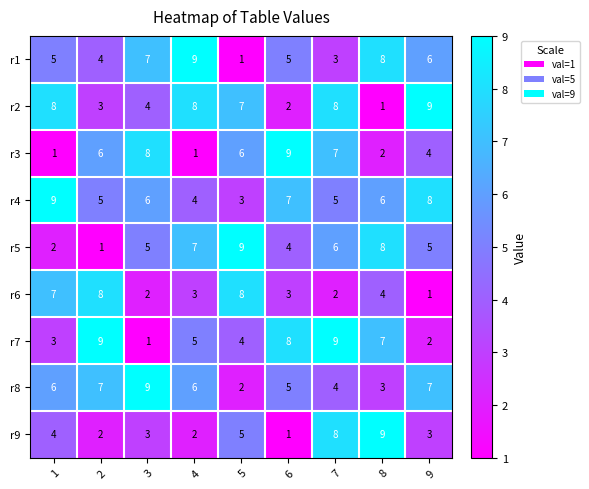

The r6 series shows 8 at 5. True or false?

True